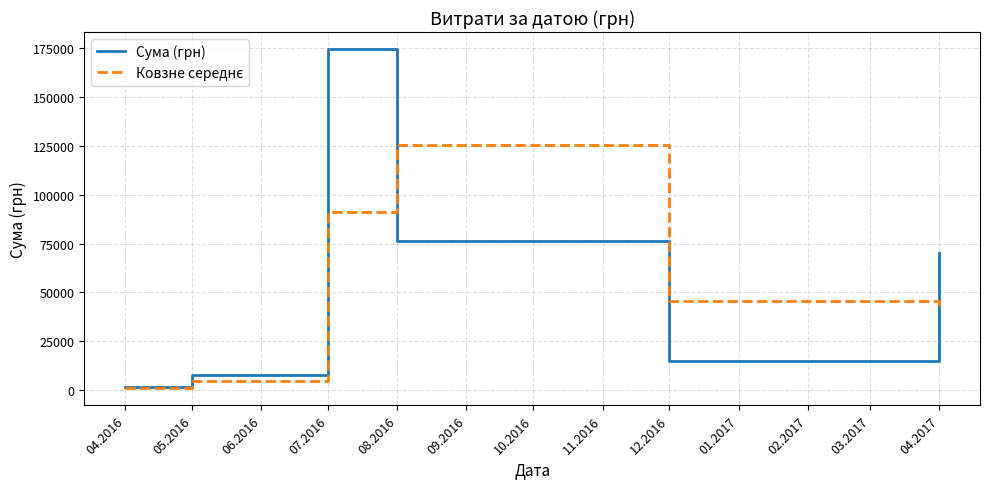

What is the highest value of the Сума (грн) series?

174470.2